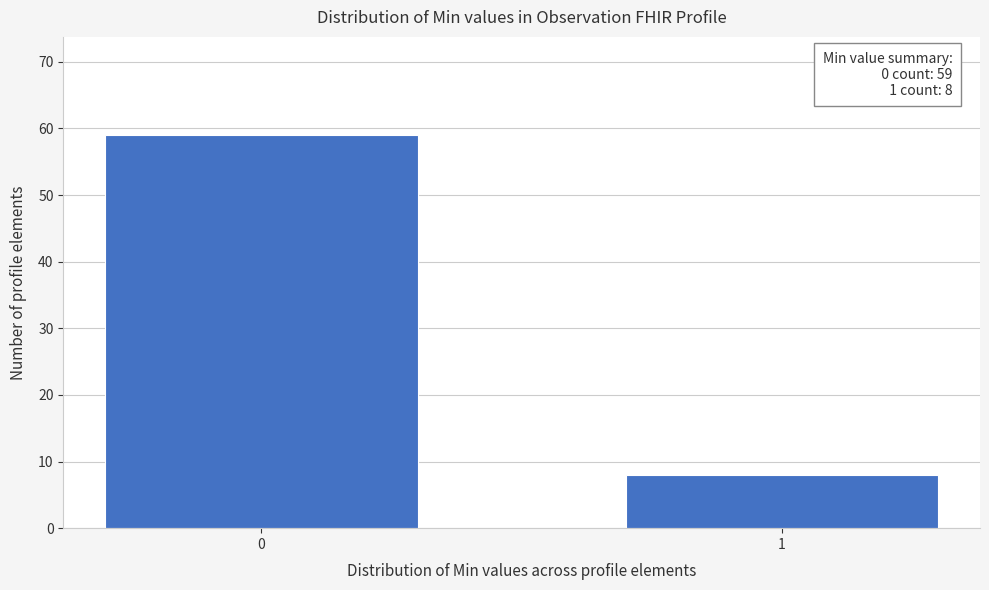

Reading right to left, transcribe all the data shown in this chart.

1=8	0=59